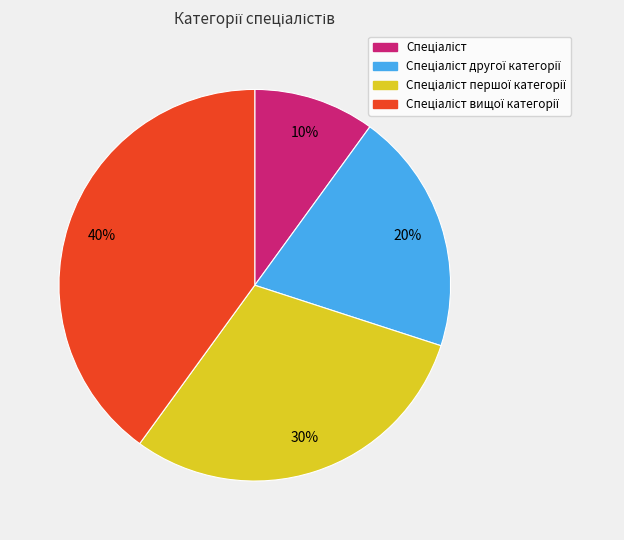

To the nearest percent, what is the difference between the largest and smallest slice percentages?

30%